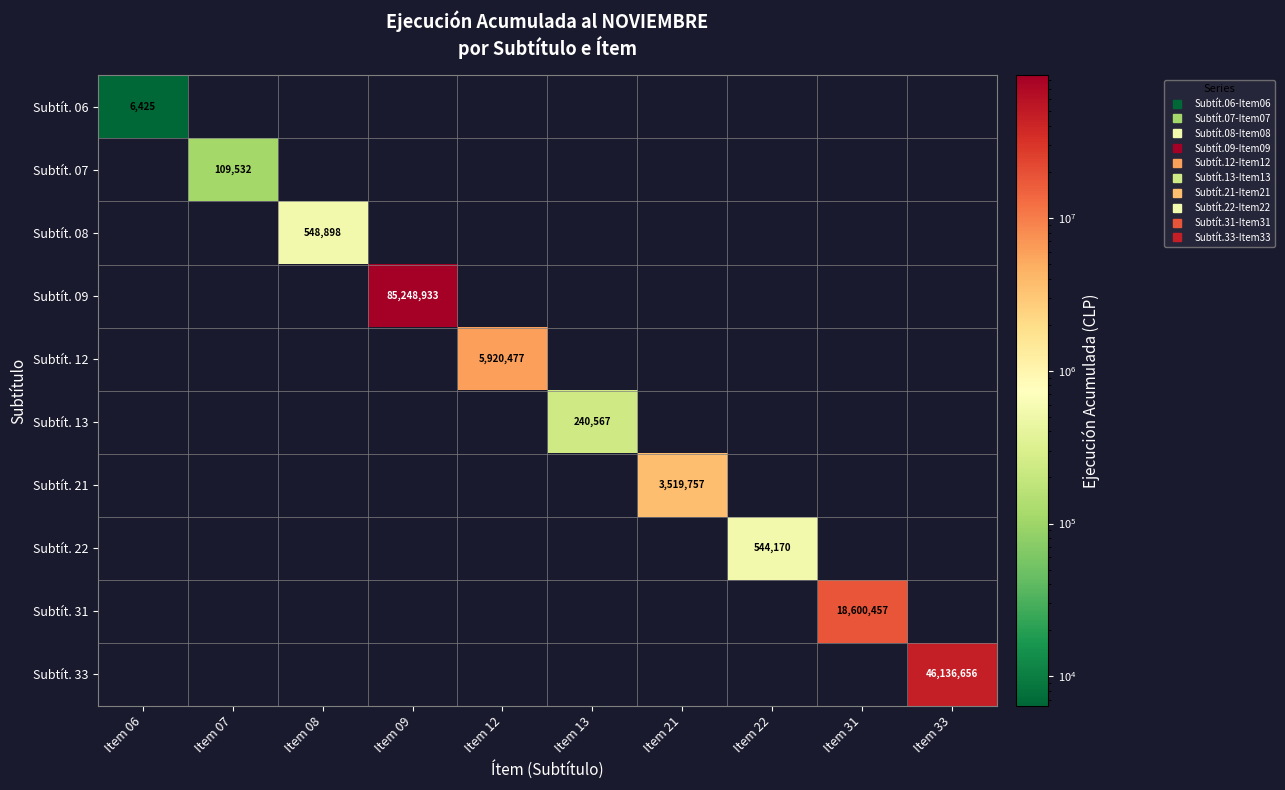

At how many categories does at least one series exceed 12360625?

3